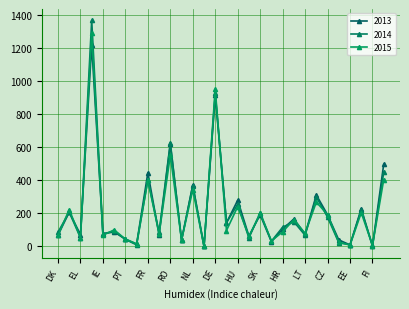

How many lines are shown in the chart?

3